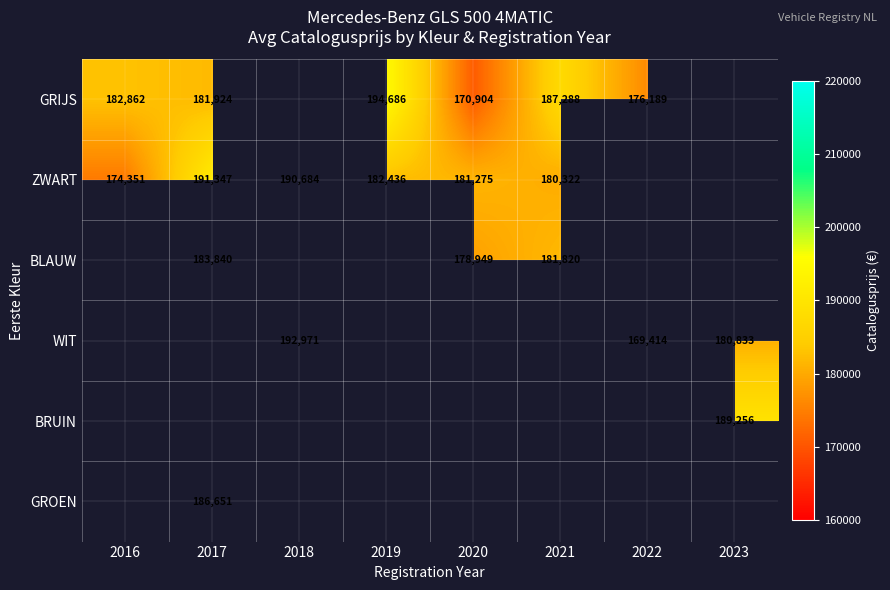

What is the difference between the ZWART values at 2018 and 2020?

9409